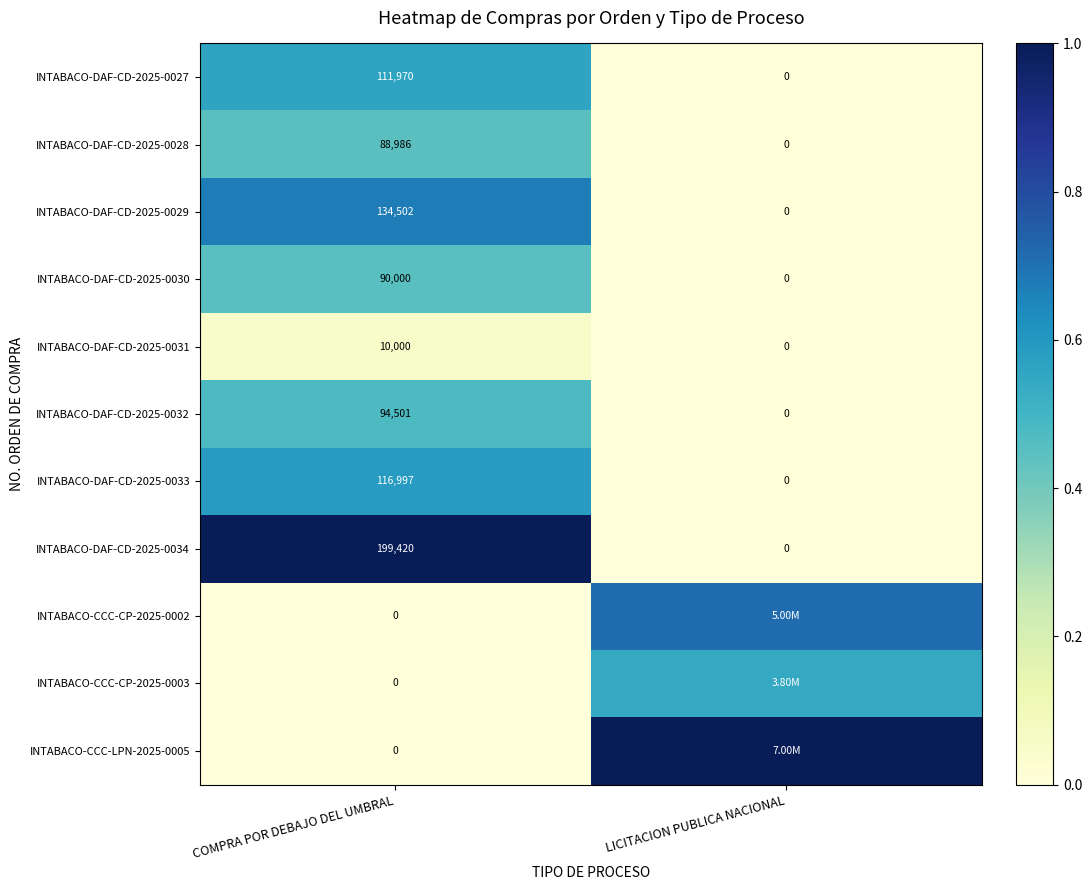

Where is INTABACO-DAF-CD-2025-0032 nearest to the value 47250?

LICITACION PUBLICA NACIONAL